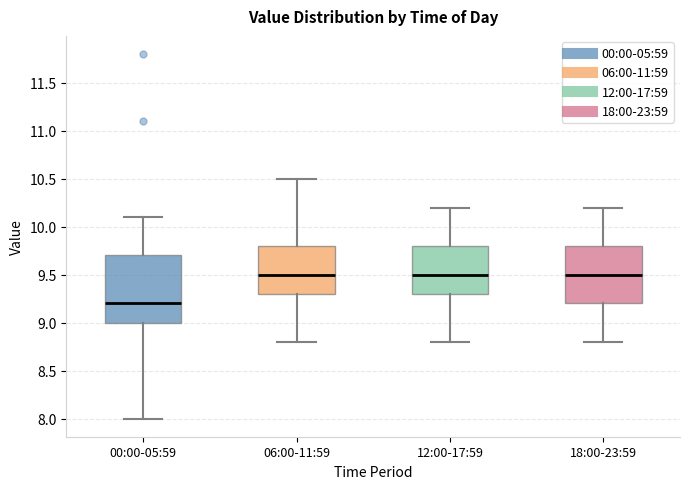

Where does the upper whisker of the box for 00:00-05:59 end on the y-axis? The values are not printed on the chart, so give them approximately, as read against the axis.

10.1